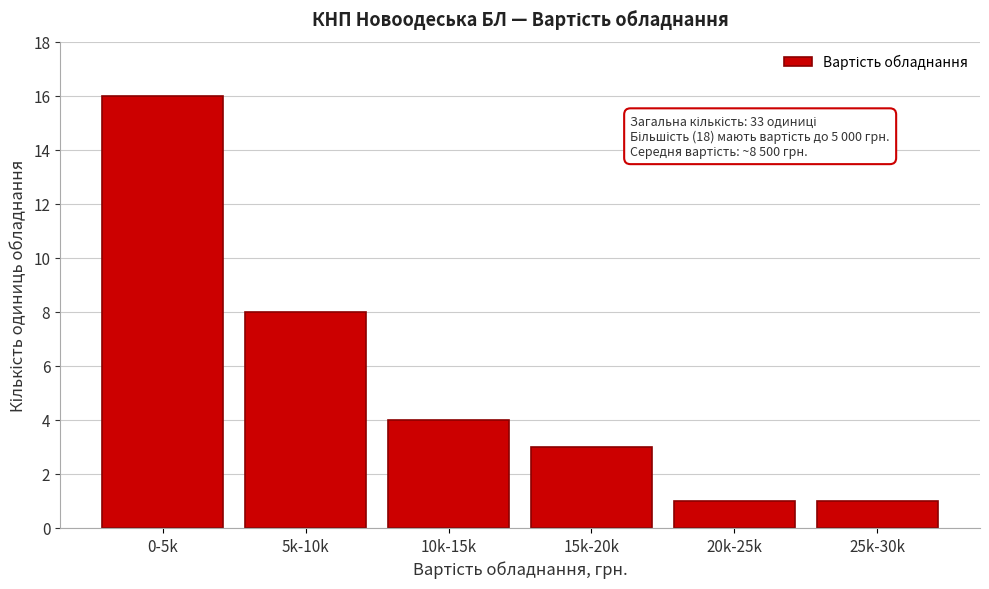

Reading left to right, extract all data points from this chart.

16	8	4	3	1	1